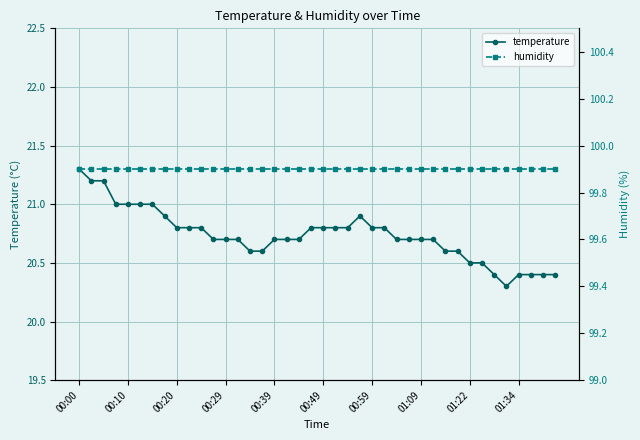

True or false: humidity and temperature cross at least once.

False